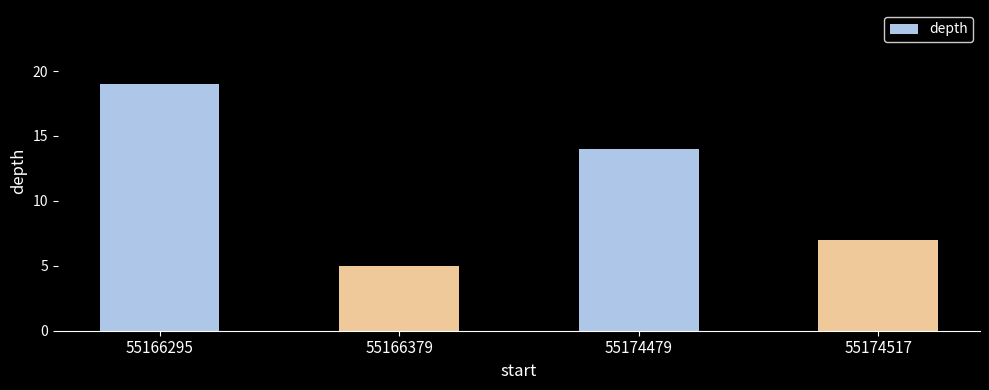

What is the sum of all values?

45